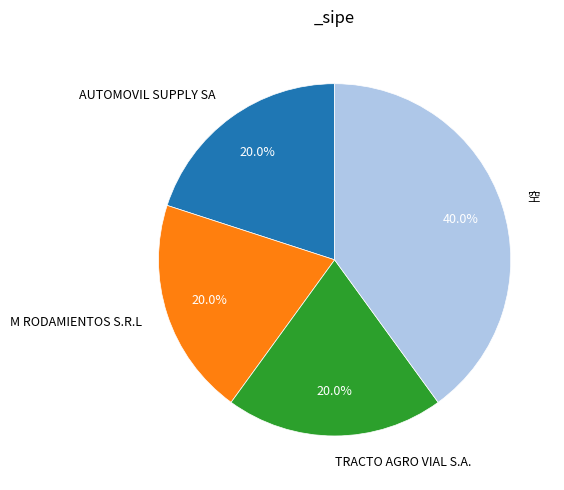

How many segments does this pie chart have?

4